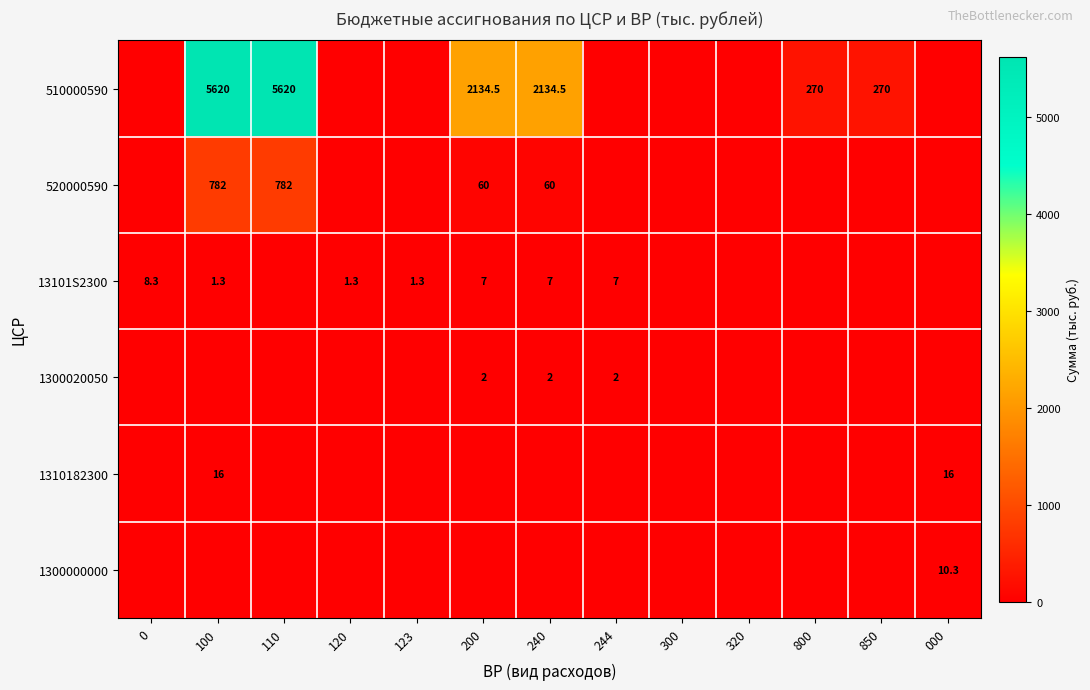

The value of 13101S2300 at 123 is 1.3. True or false?

True